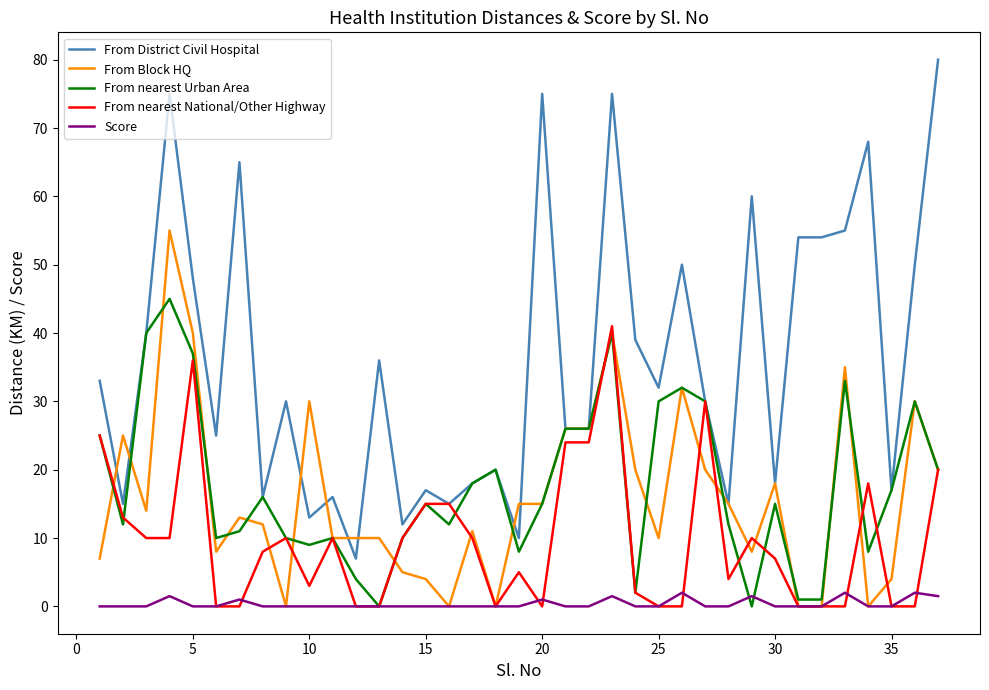

True or false: From District Civil Hospital and Score intersect in this chart.

False